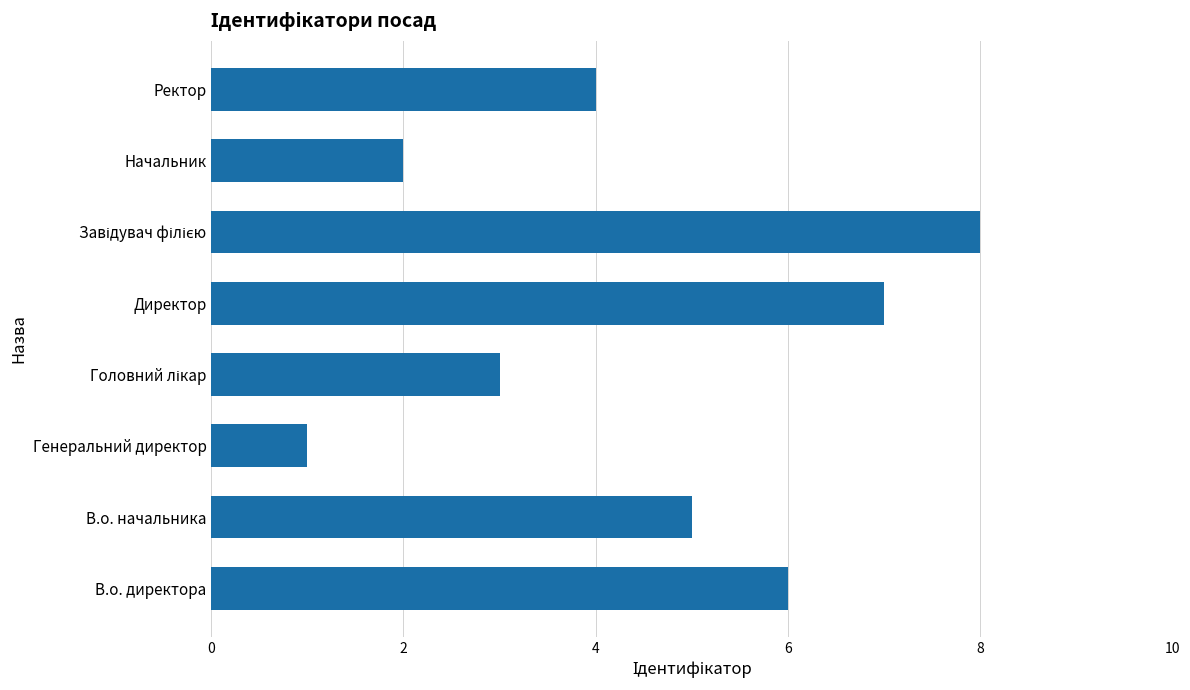

Is it true that the value at Ректор is 3?

False